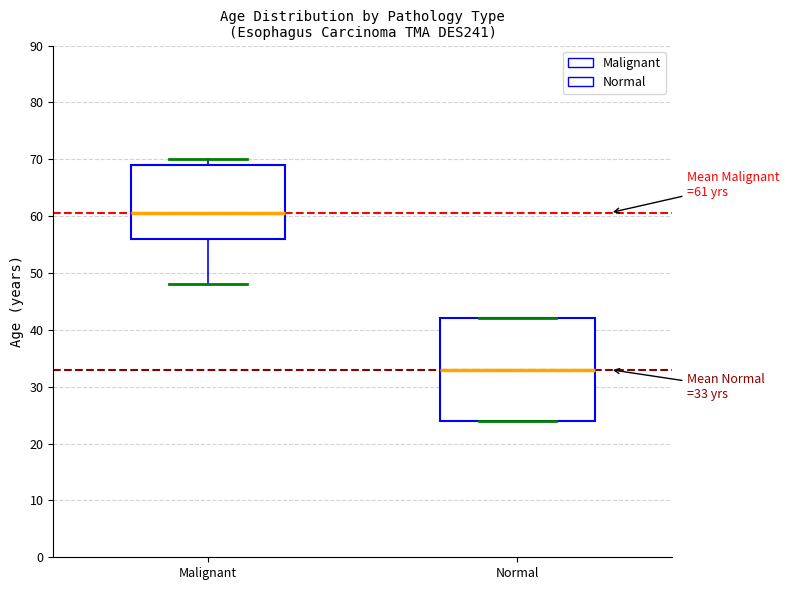

Which box has the lowest median line?

Normal